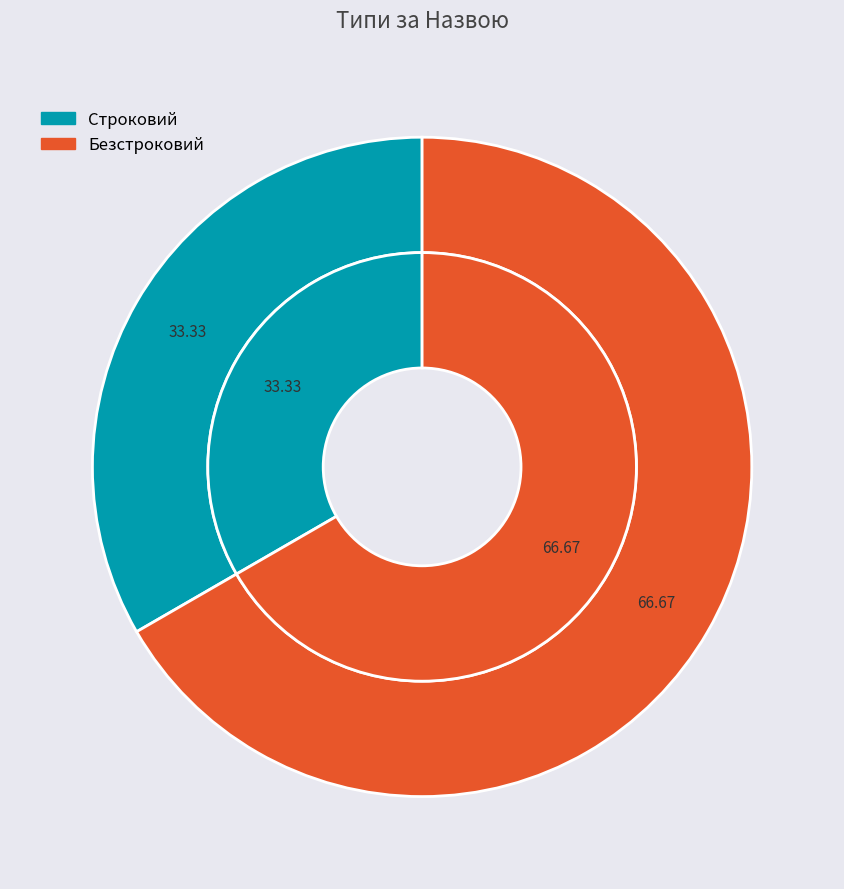

Approximately how many times larger is the value at Безстроковий compared to Строковий?

2.0